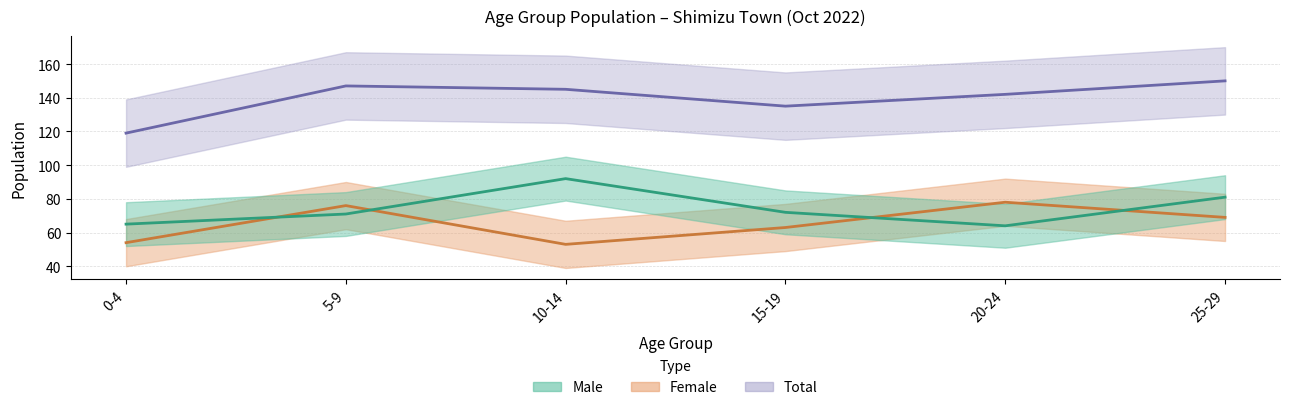

What position from the left is 5-9?

2